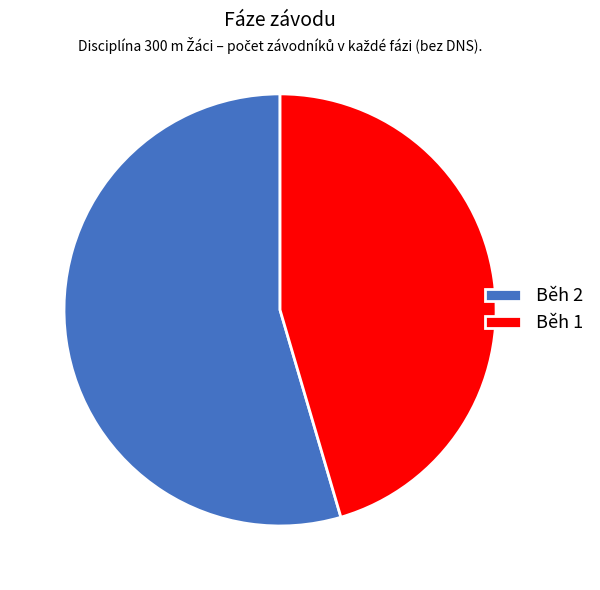

Which slice is the largest?

Běh 2